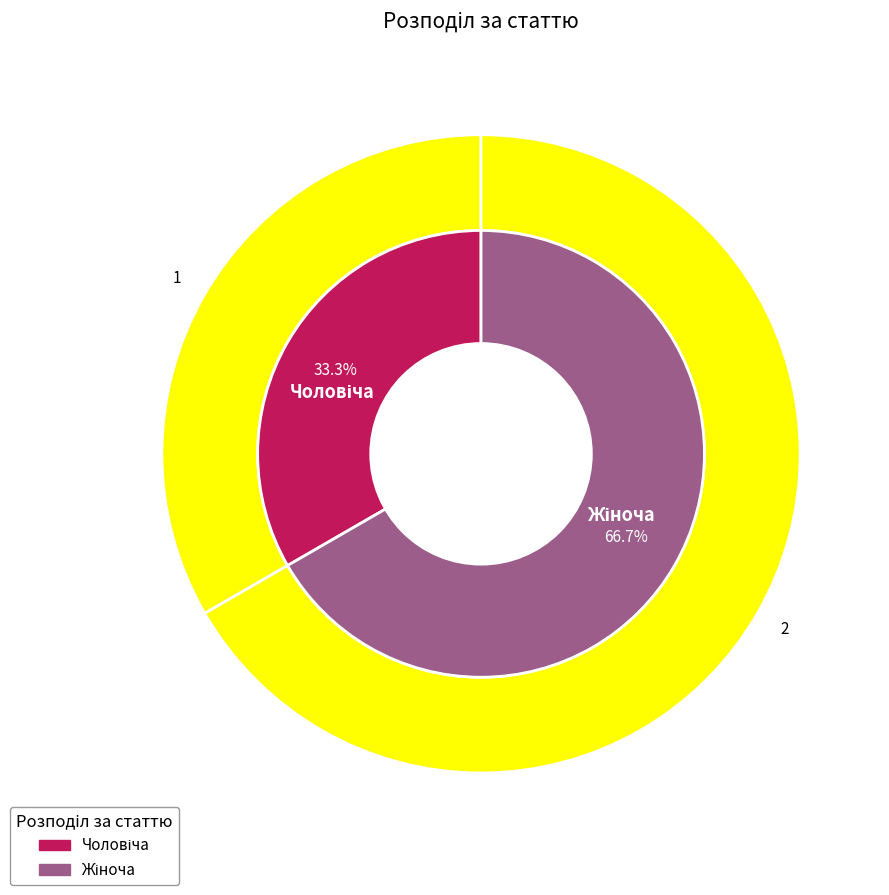

Is it true that Чоловіча is 33% of the pie?

True